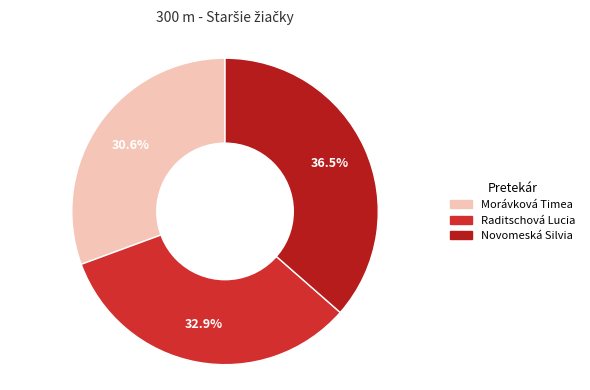

Rank the categories by value from lowest to highest.

Morávková Timea, Raditschová Lucia, Novomeská Silvia